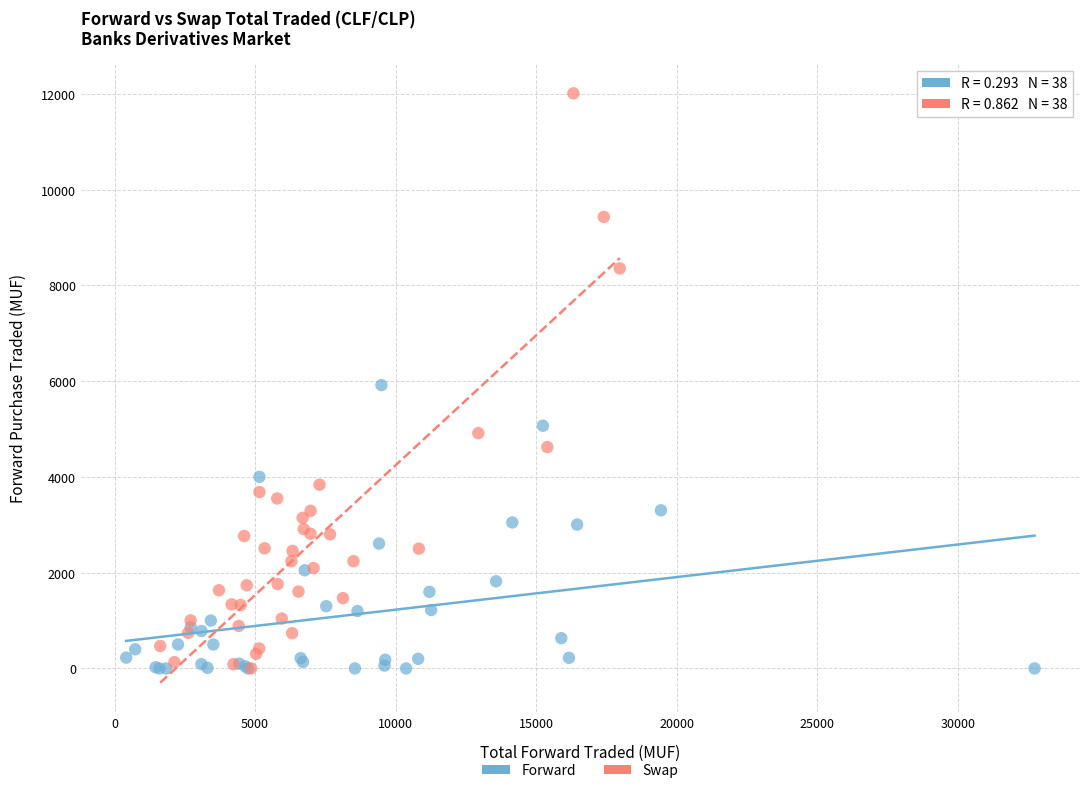

What are all the series names shown in the legend?

Forward, Swap